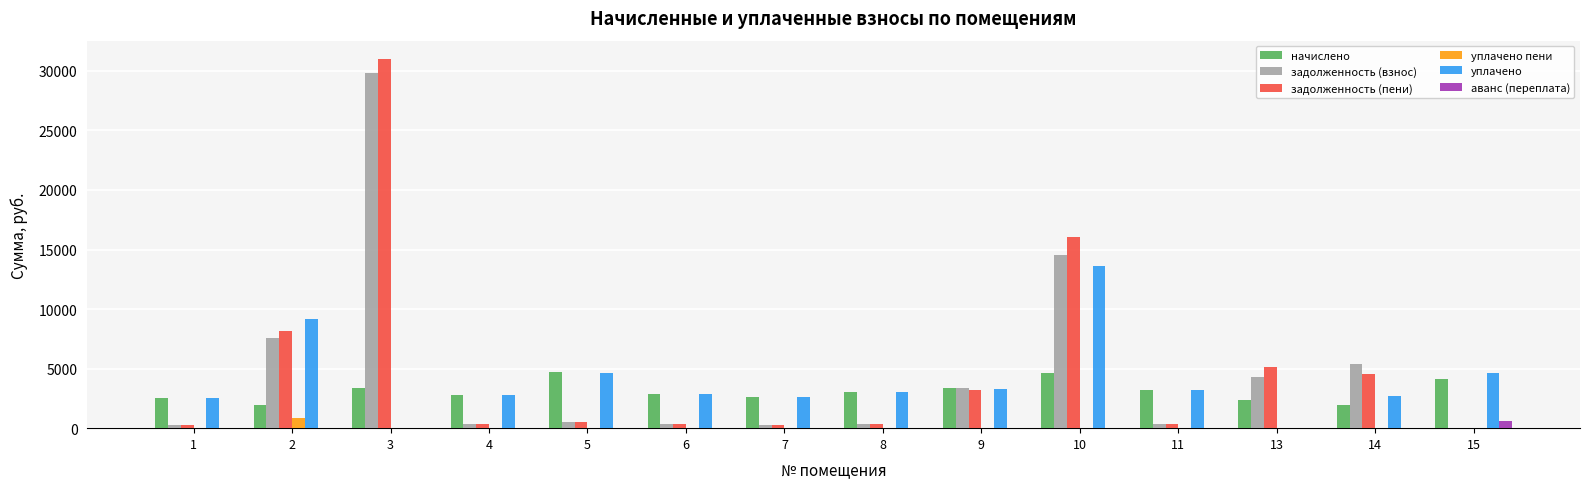

Are the bars grouped side by side (vs. stacked)?

Yes